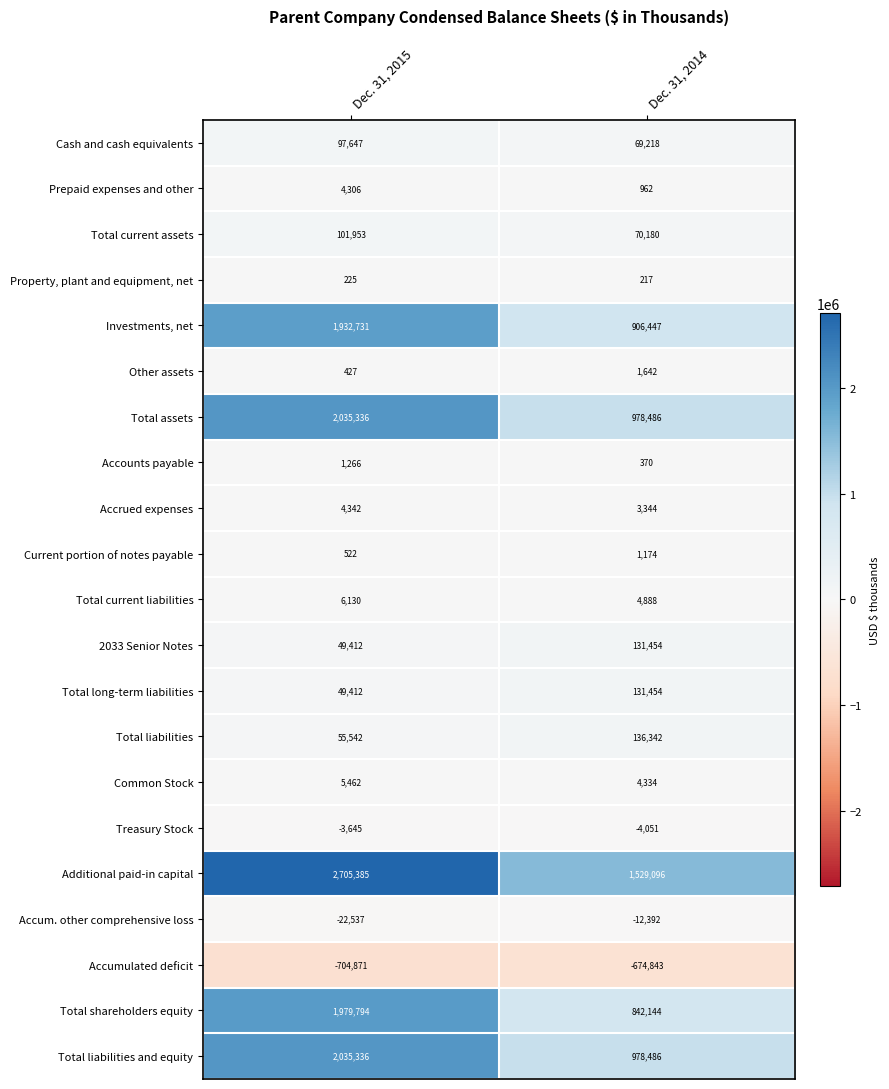

What is the sum of all Total liabilities and equity values?

3013822